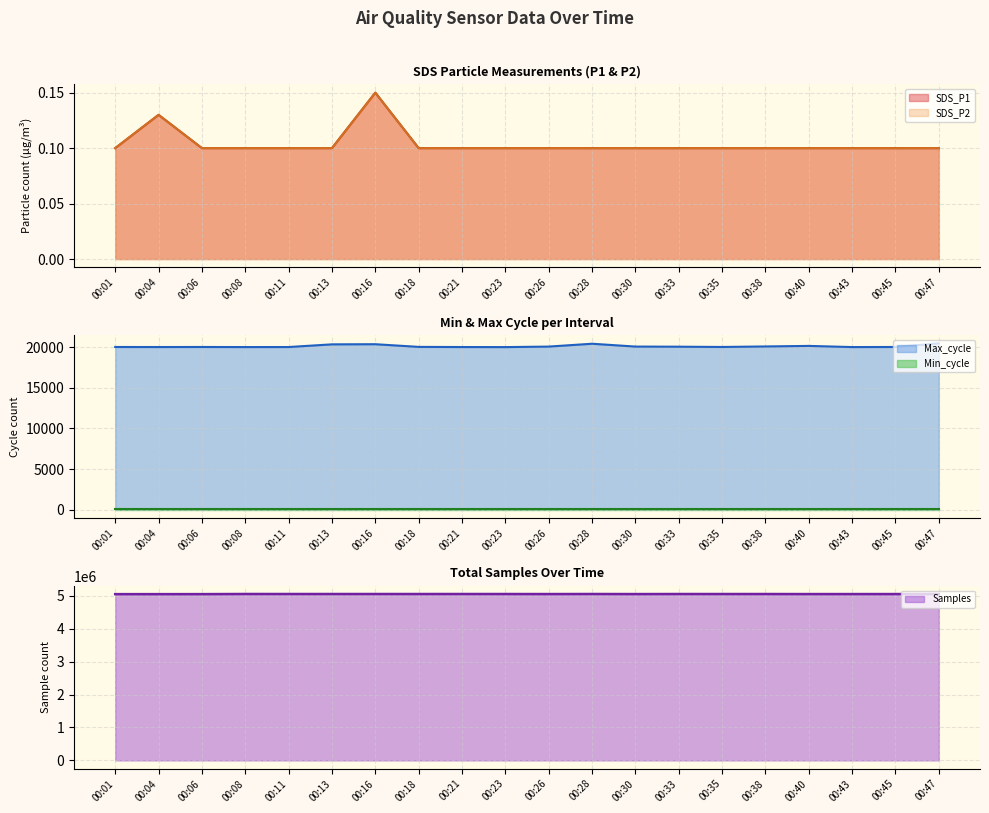

How many interior local valleys does the Samples series have?

6